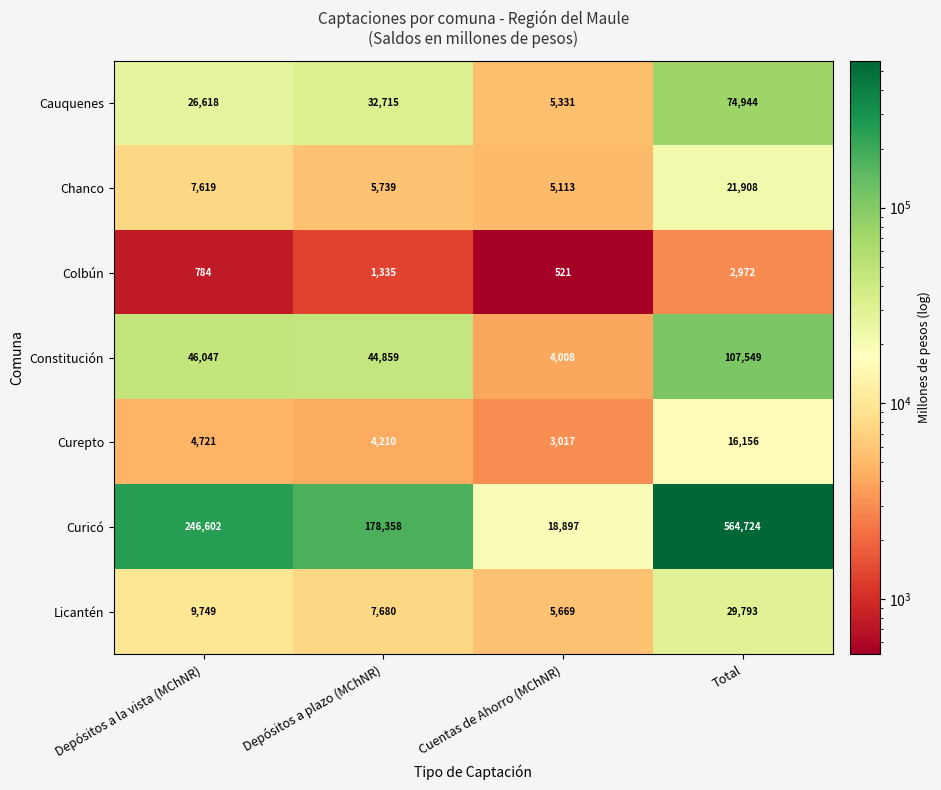

Which series has the largest total across all categories?

Curicó